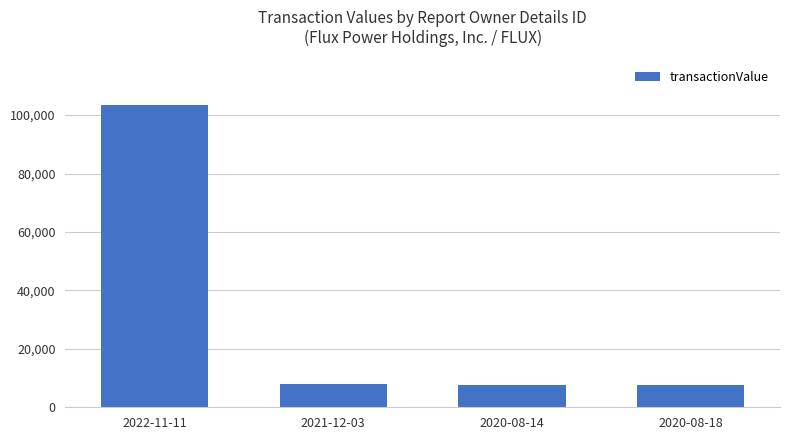

What is the greatest value displayed?

103500